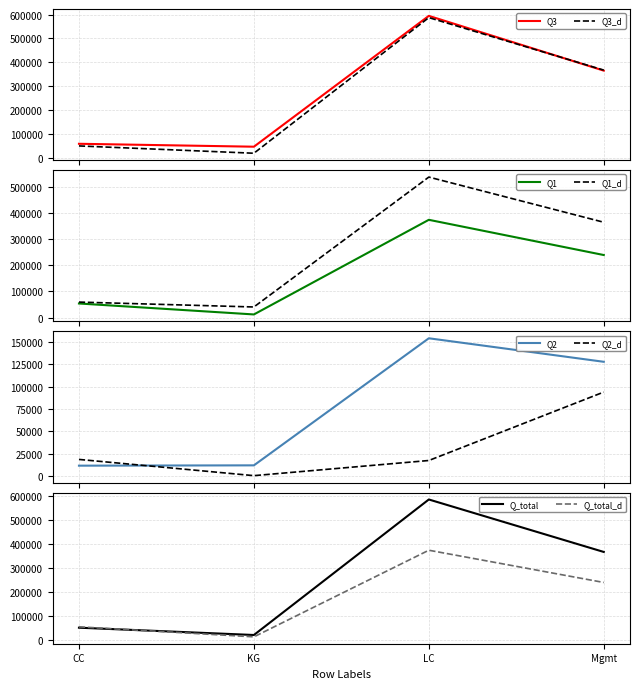

Which series has the largest range (max minus min)?

Total Sum of Q2